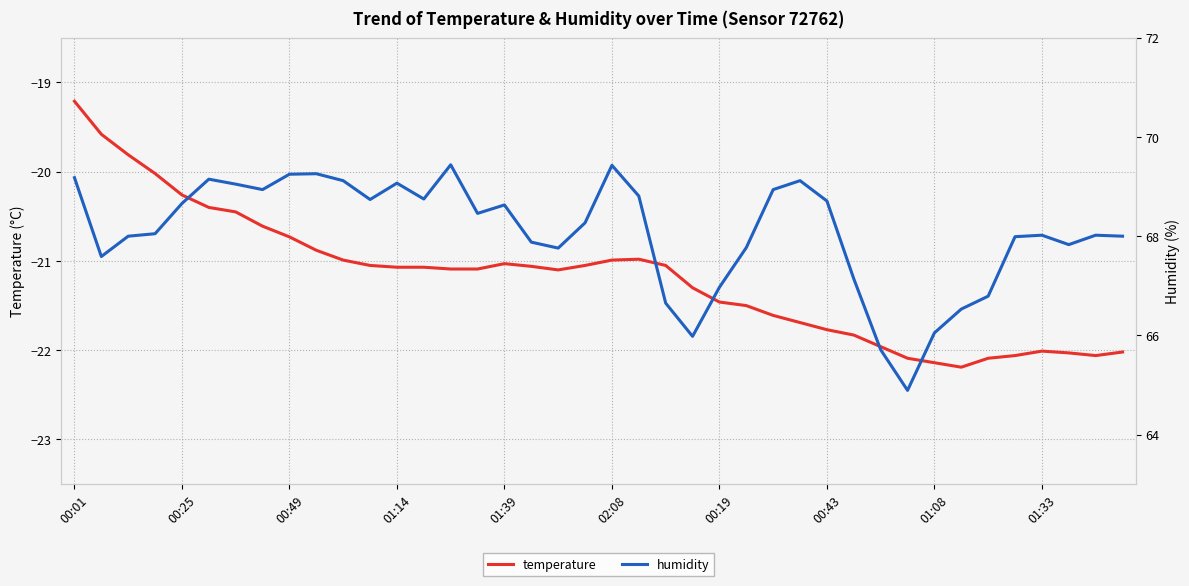

How many lines are shown in the chart?

2